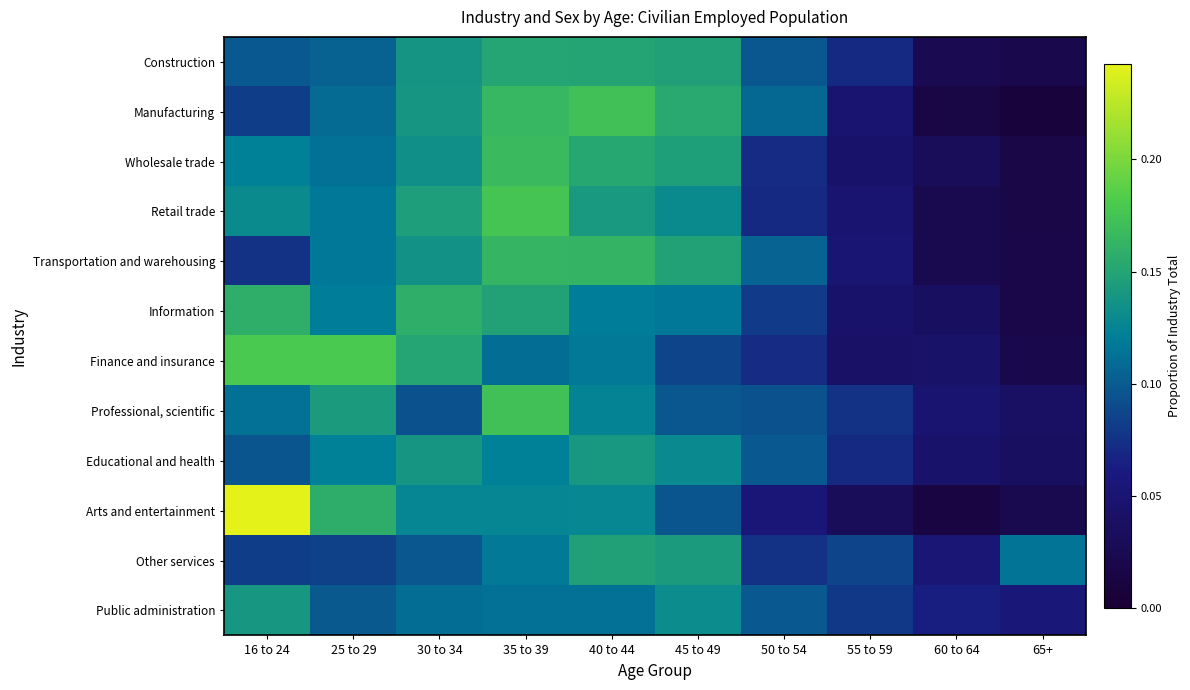

Which series has the widest spread of values?

Arts and entertainment